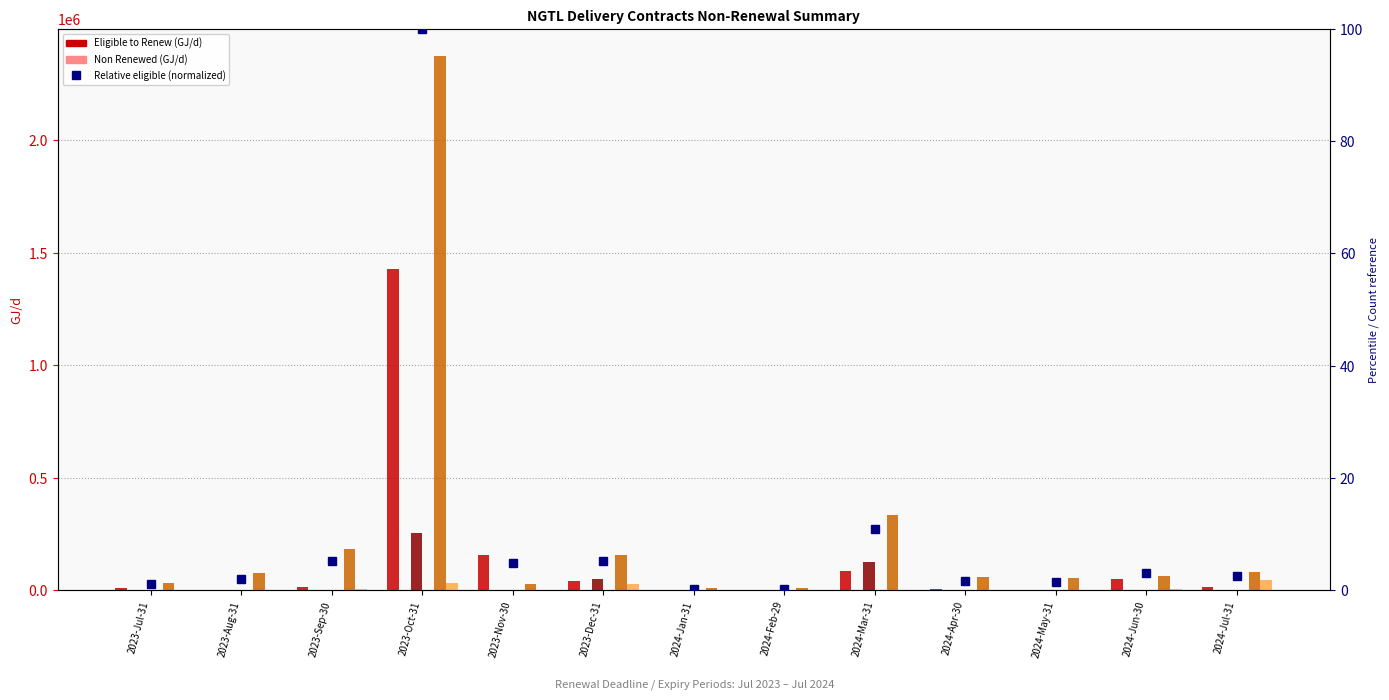

How many bars are there in total?

52